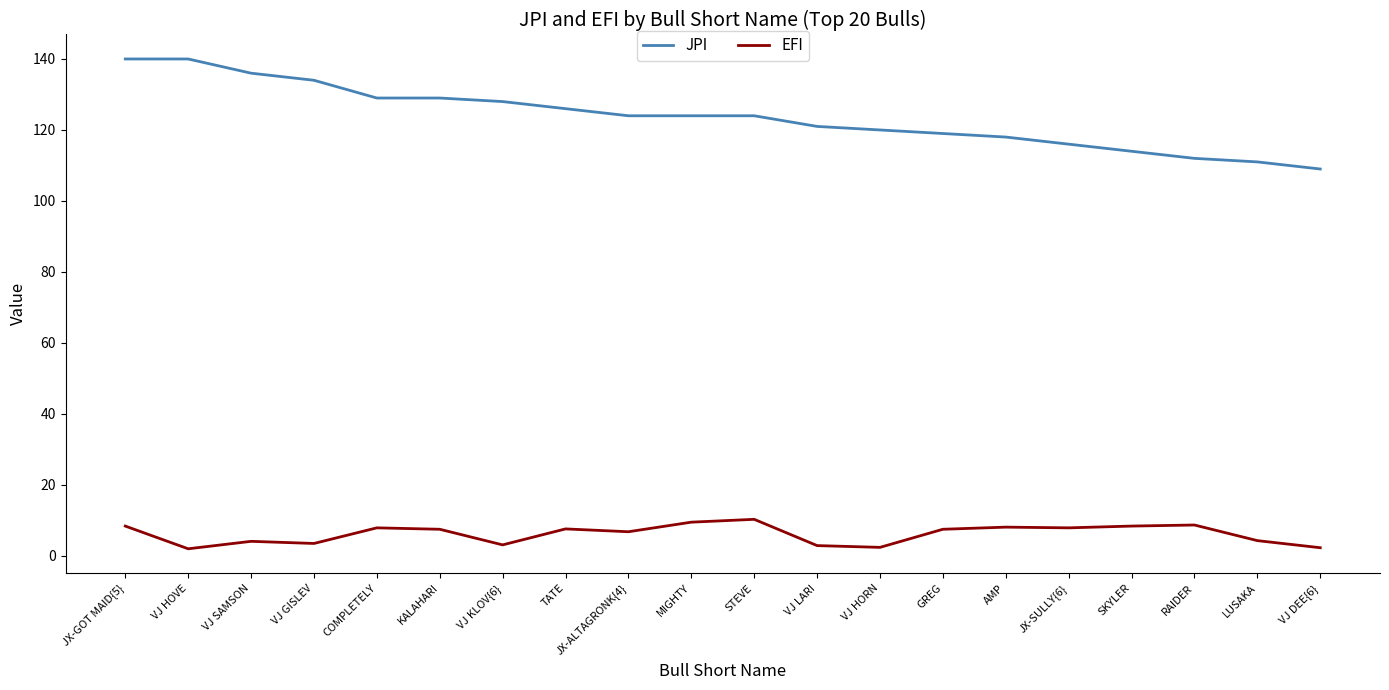

The value of EFI at STEVE is 10.3. True or false?

True